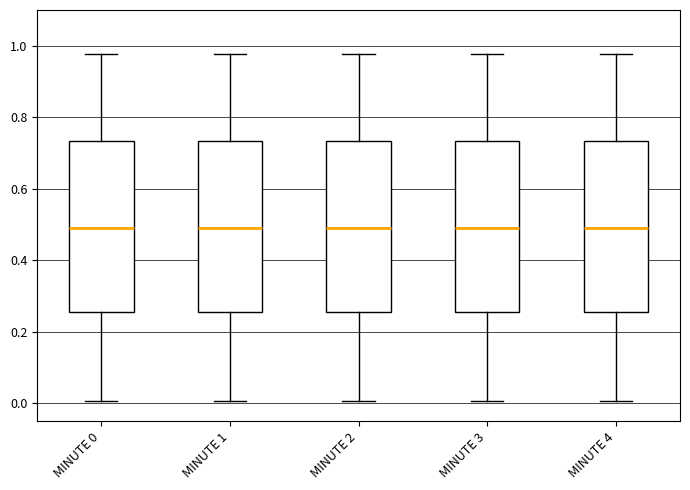

Reading left to right, read every box against the y-axis: the position of its median line, the range the box covers, and the ends of its whiskers. The values are not printed on the chart, so give them approximately, as read against the axis.

MINUTE 0: median 0.50, box 0.26 to 0.74, whiskers 0.00 to 0.98
MINUTE 1: median 0.50, box 0.26 to 0.74, whiskers 0.00 to 0.98
MINUTE 2: median 0.50, box 0.26 to 0.74, whiskers 0.00 to 0.98
MINUTE 3: median 0.50, box 0.26 to 0.74, whiskers 0.00 to 0.98
MINUTE 4: median 0.50, box 0.26 to 0.74, whiskers 0.00 to 0.98